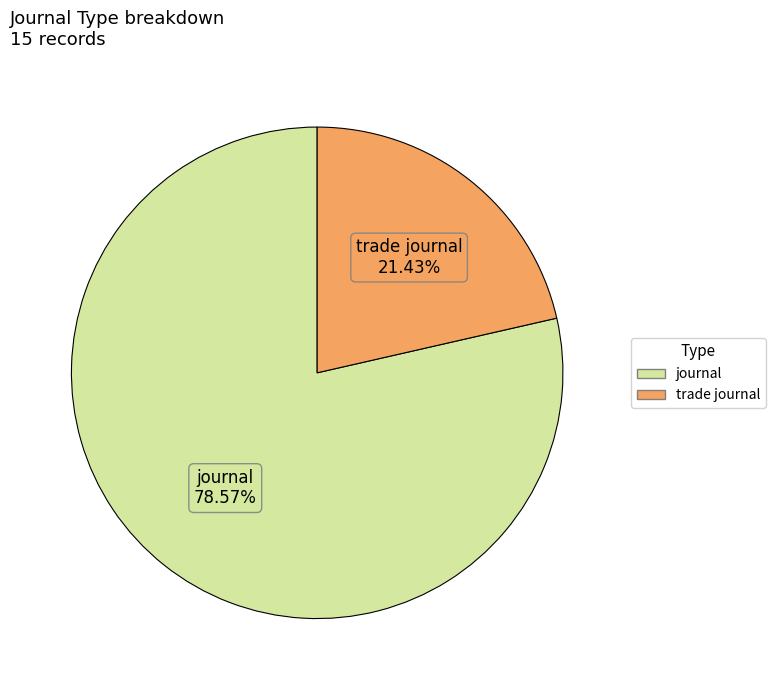

How many slices are in this pie chart?

2